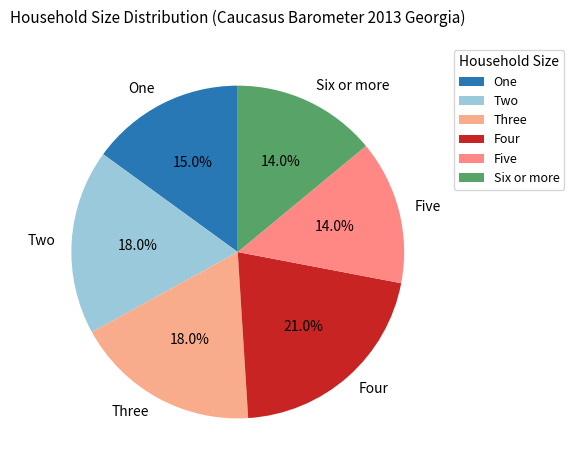

Is there a majority slice in this chart?

No